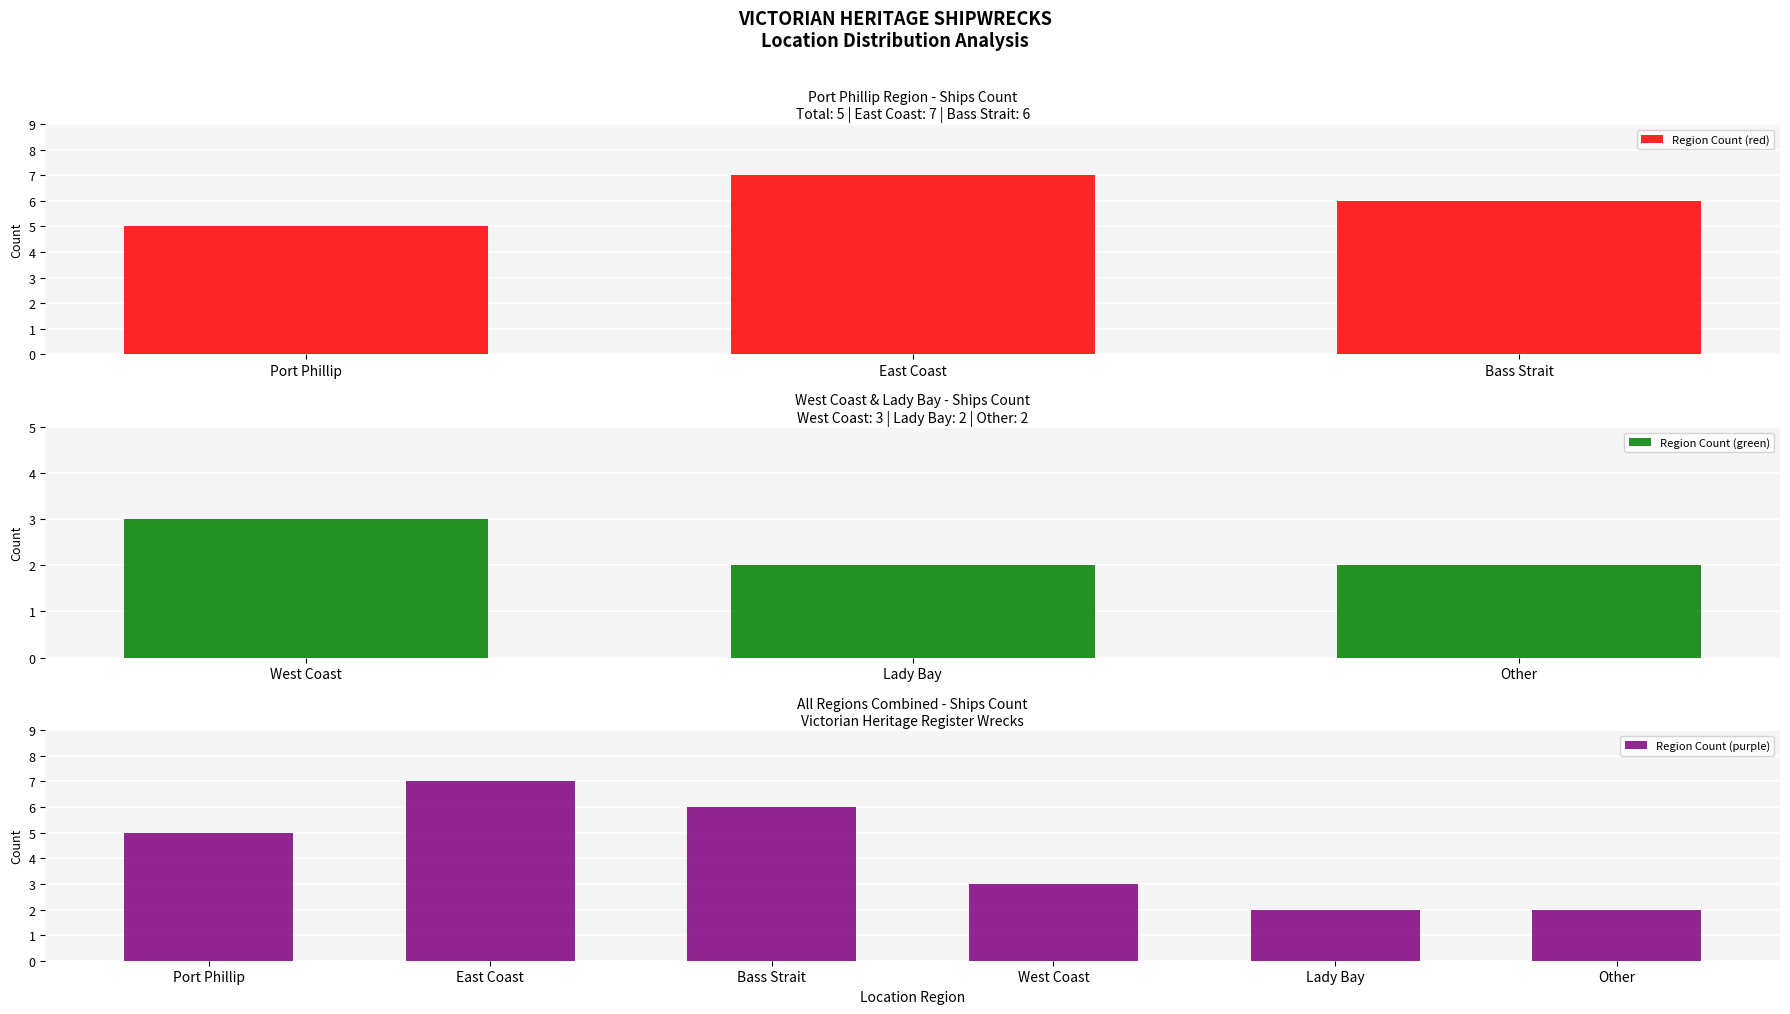

Which label corresponds to the largest value in the chart?

East Coast